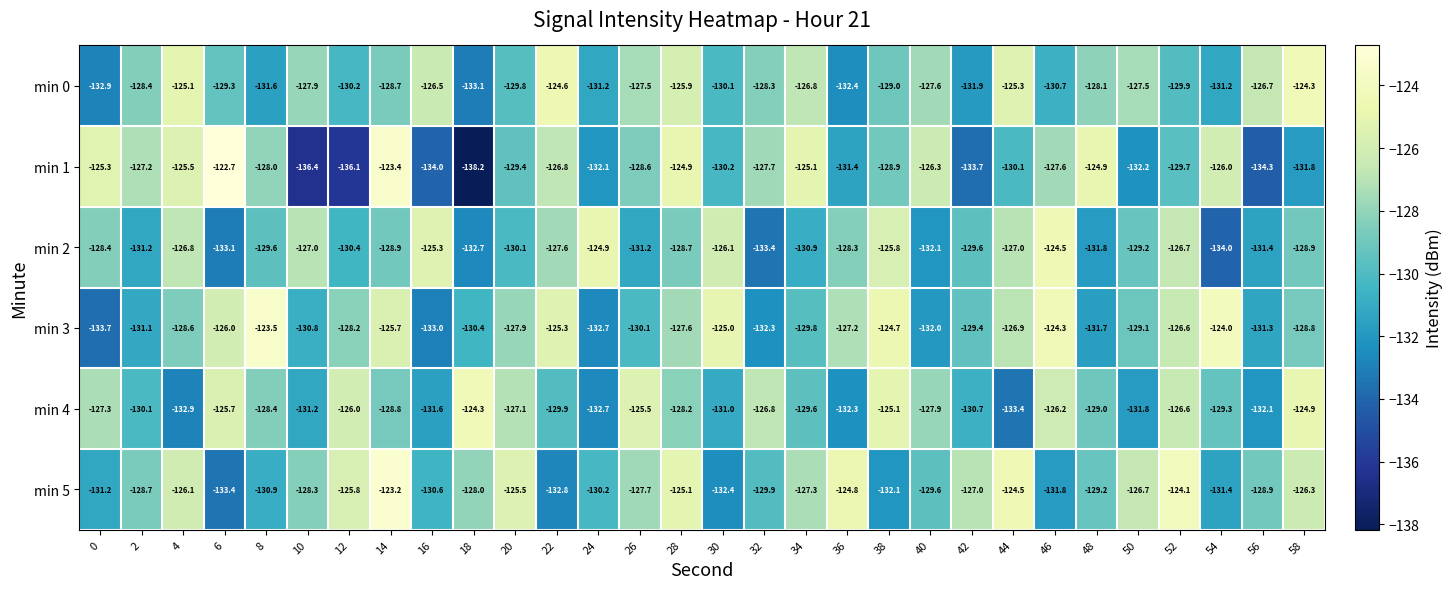

Count the number of data series in this chart.

6